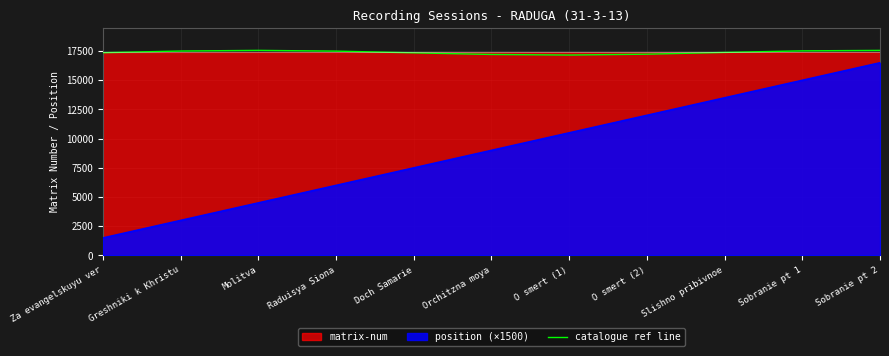

At which category does the data reach its first local peak?

Molitva